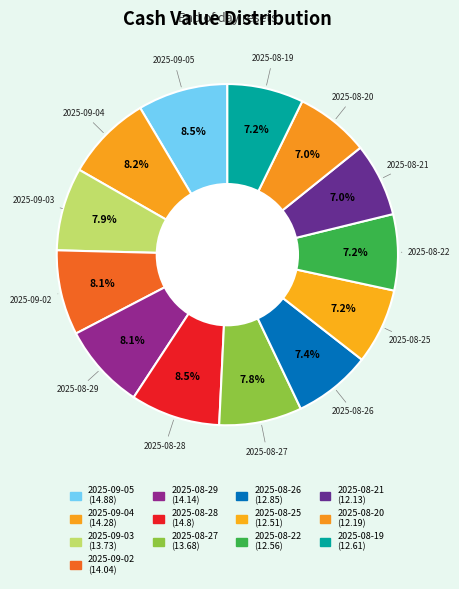

To the nearest percent, what is the average slice percentage?

8%